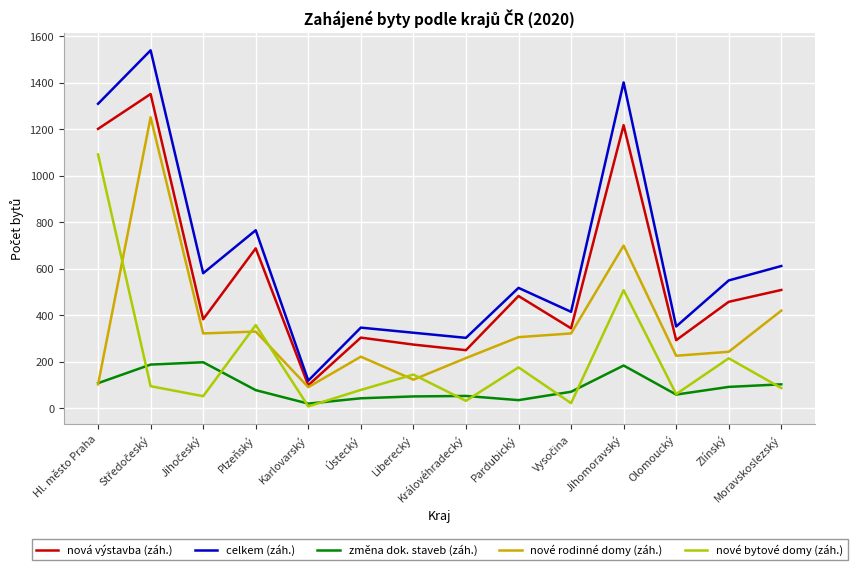

Rank the series by their maximum value, from highest to lowest.

celkem (záh.), nová výstavba (záh.), nové rodinné domy (záh.), nové bytové domy (záh.), změna dok. staveb (záh.)